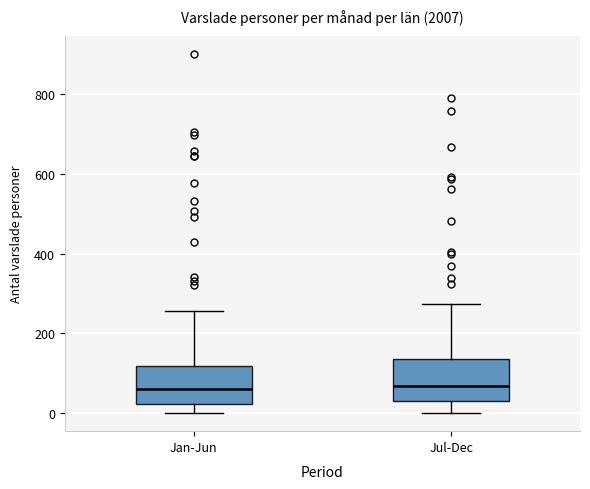

Reading left to right, read every box against the y-axis: the position of its median line, the range the box covers, and the ends of its whiskers. The values are not printed on the chart, so give them approximately, as read against the axis.

Jan-Jun: median 60, box 20 to 120, whiskers 0 to 260
Jul-Dec: median 60, box 40 to 140, whiskers 0 to 280